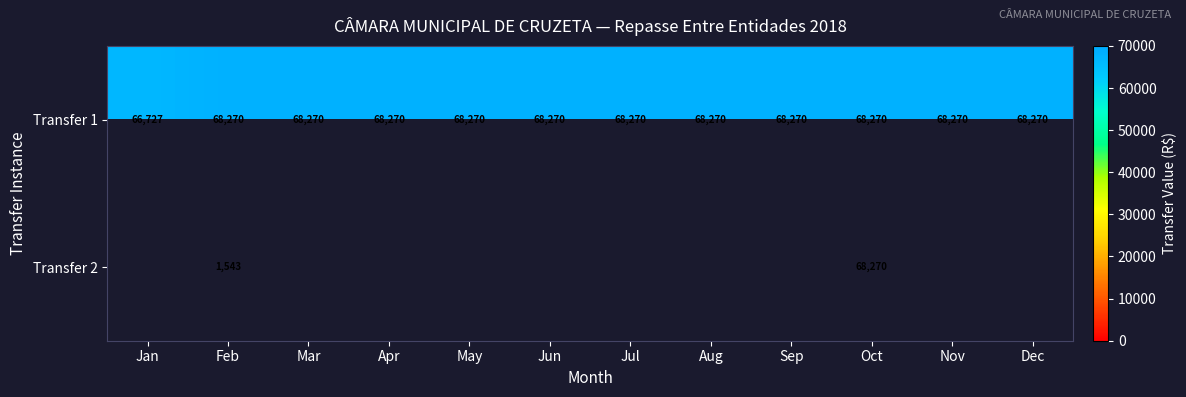

How many categories are shown in the chart?

12